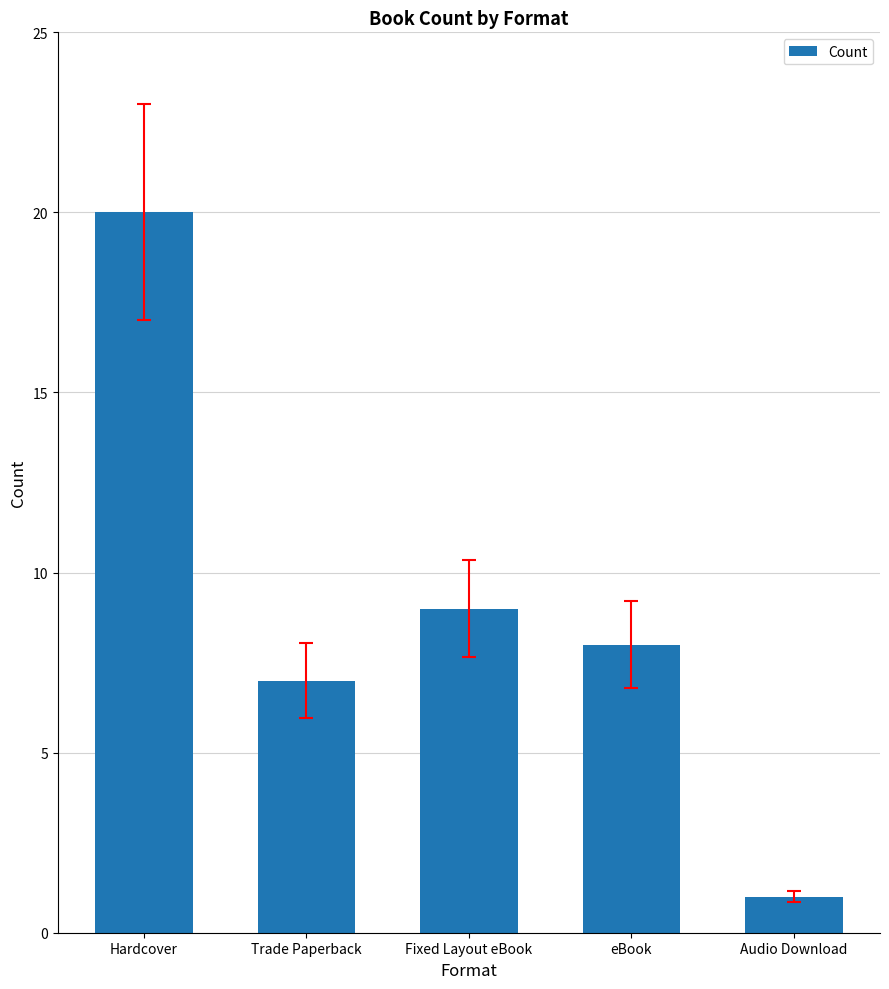

Is it true that the value at Fixed Layout eBook is 9?

True